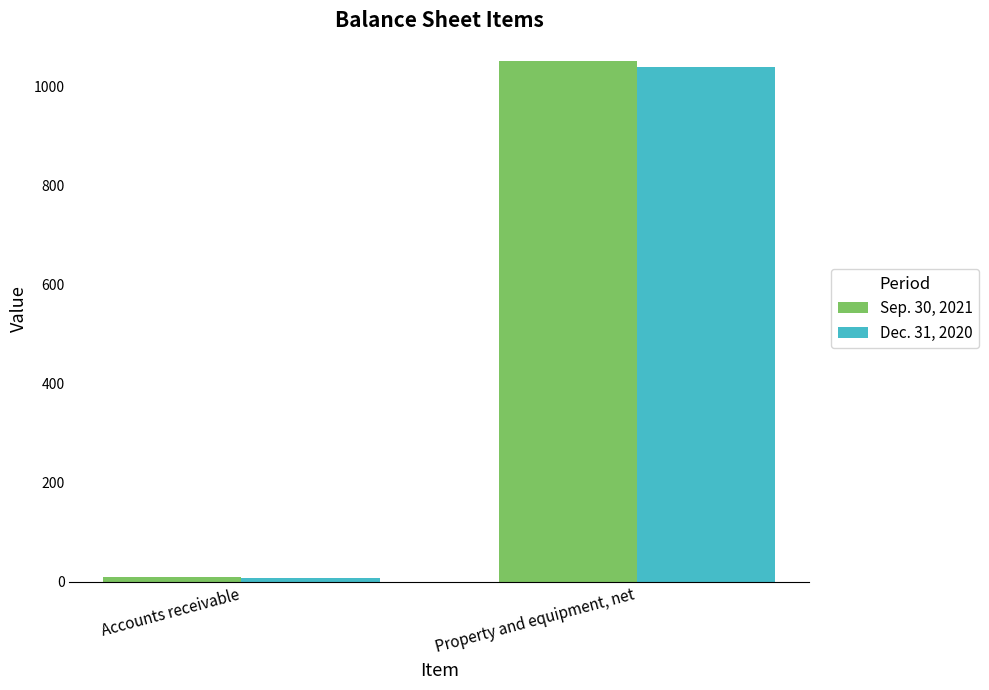

What is the sum of all Dec. 31, 2020 values?

1047